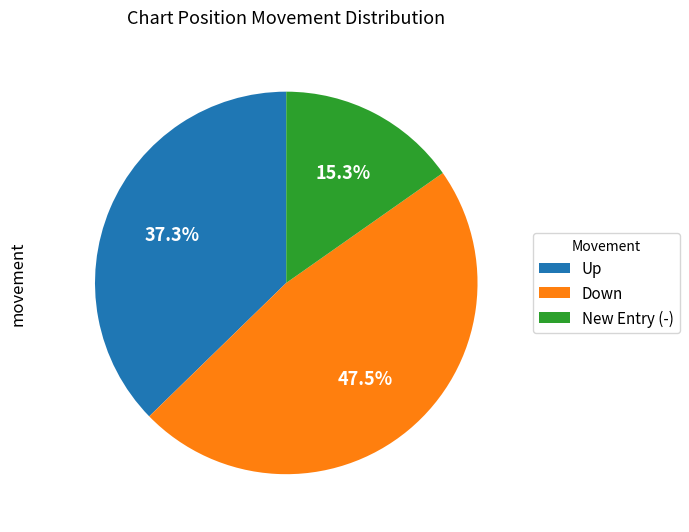

To the nearest percent, what is the difference between the largest and smallest slice percentages?

32%